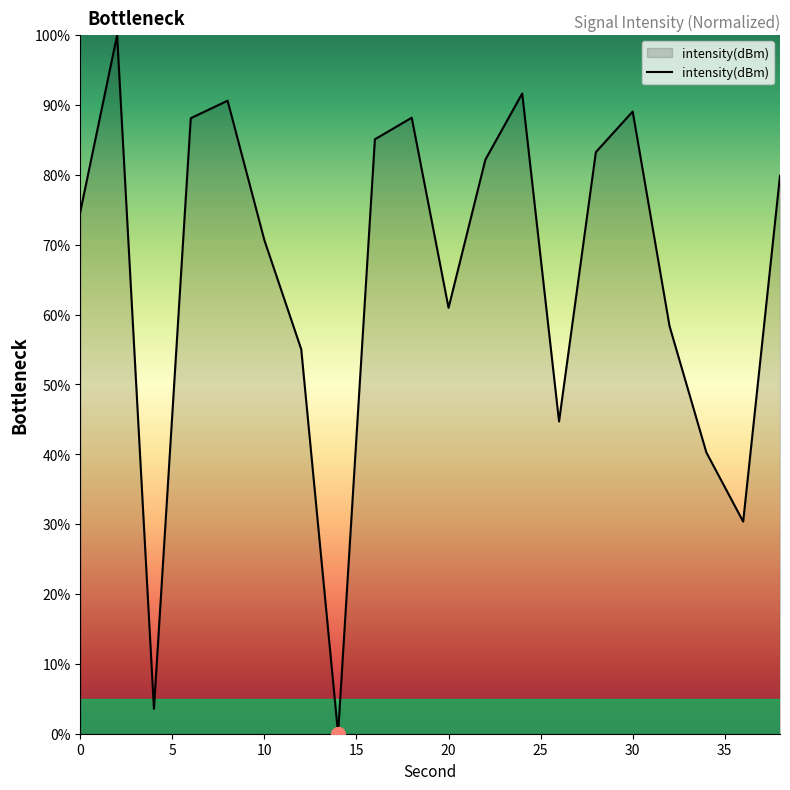

What is the greatest value displayed?

100.0